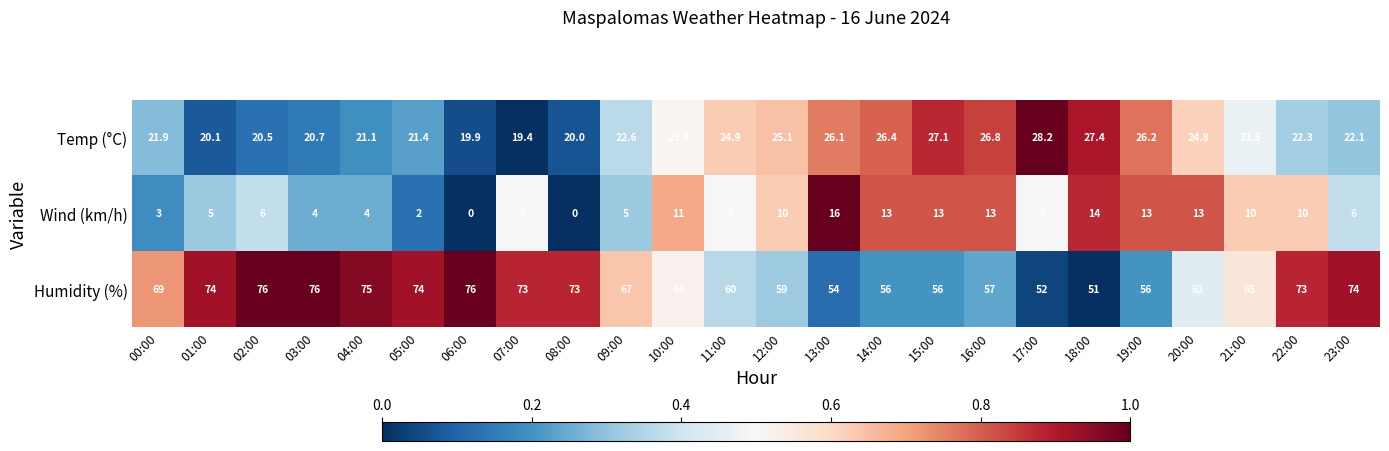

At which label does Humidity (%) first exceed 67?

00:00